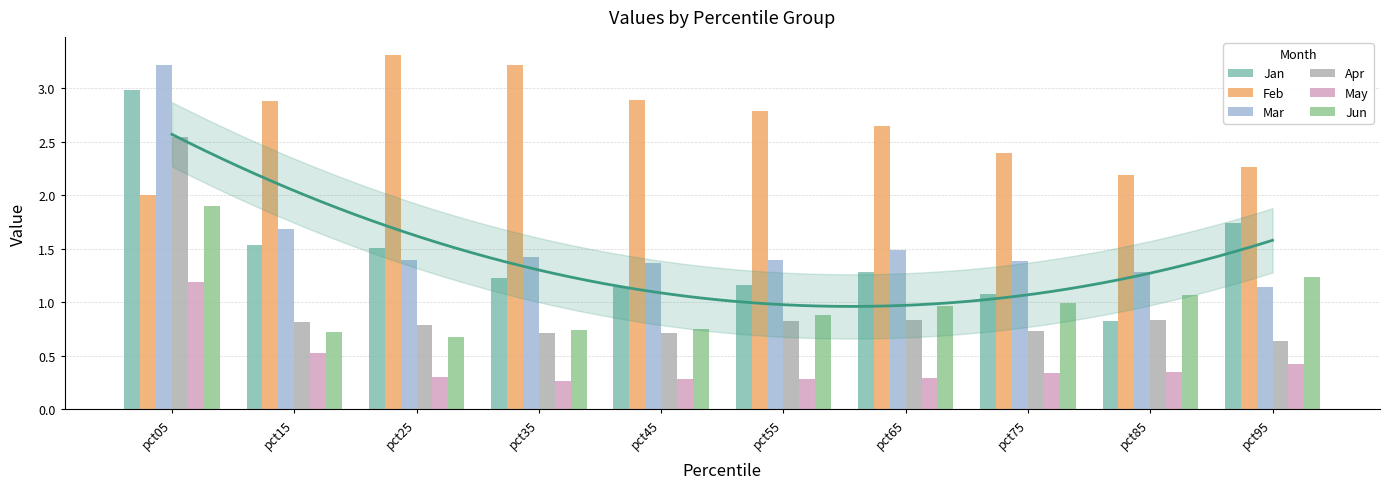

What is the average value of the Apr series?

0.9